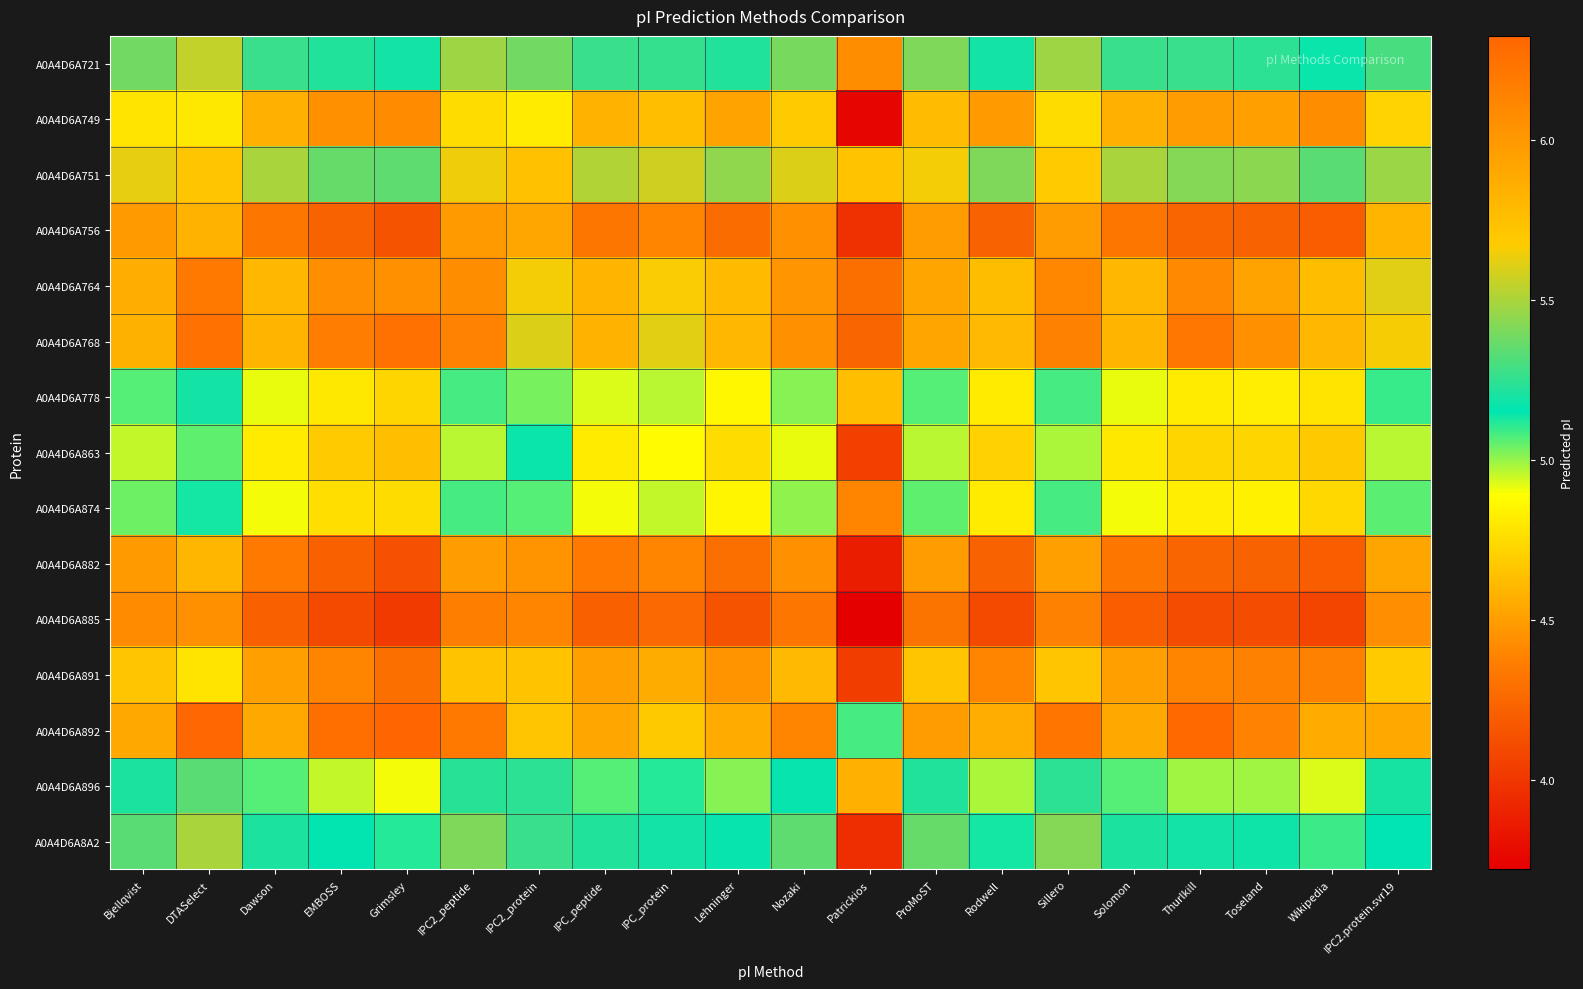

Between Dawson and IPC2_protein, which is larger?

IPC2_protein